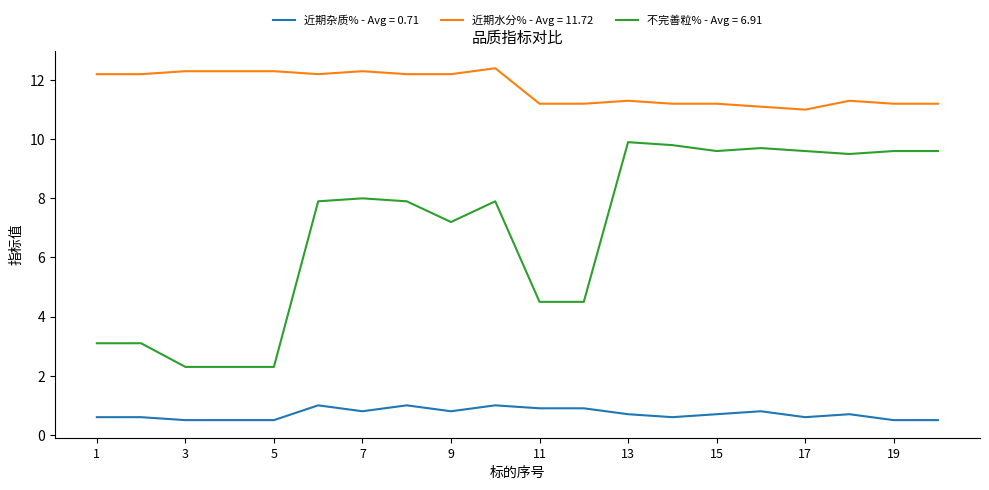

List the series in order of their peak value, highest first.

近期水分% - Avg = 11.72, 不完善粒% - Avg = 6.91, 近期杂质% - Avg = 0.71